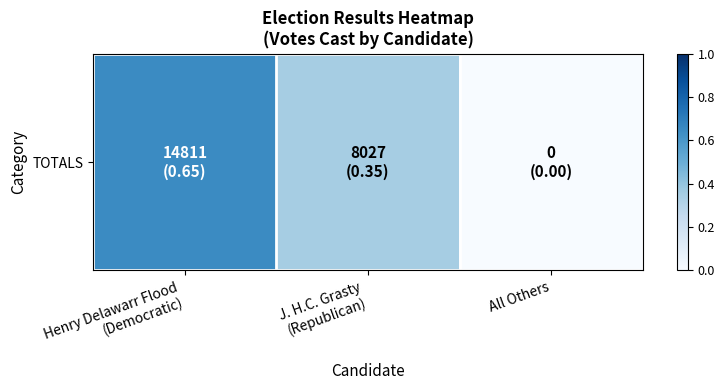

Is it true that the value at Henry Delawarr Flood
(Democratic) is 0.4?

False